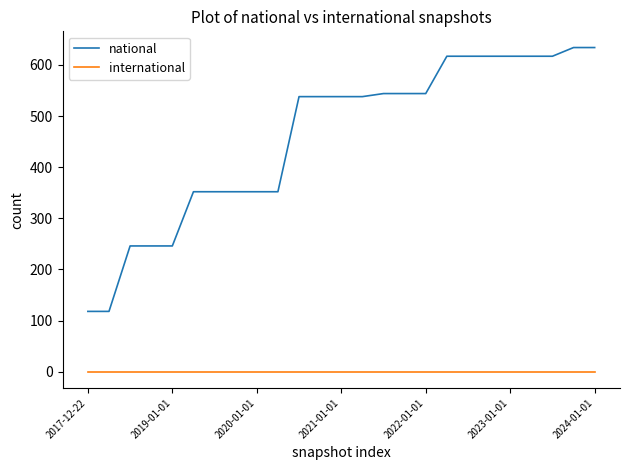

Which series has the widest spread of values?

national